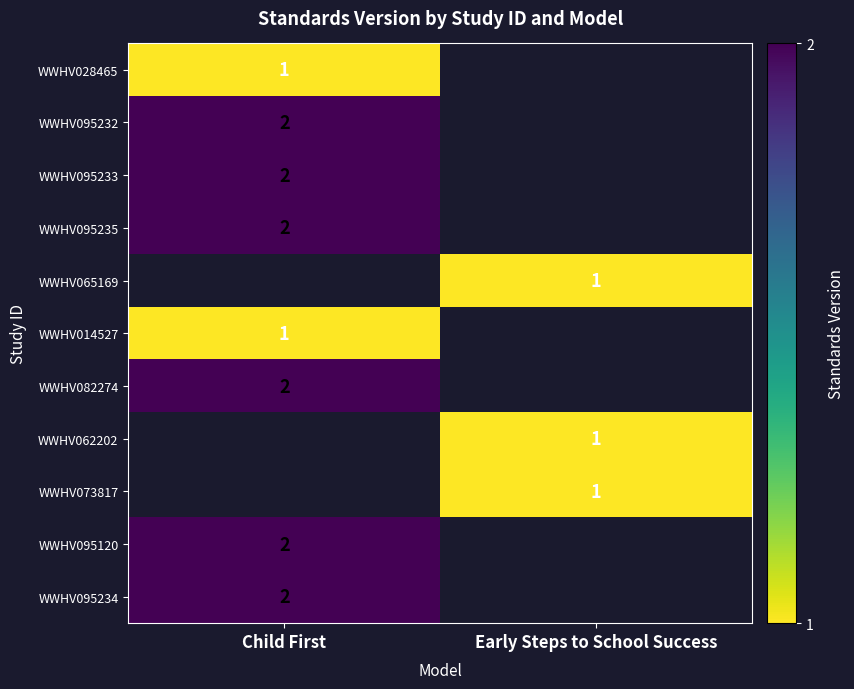

Is it true that WWHV095234 equals 1 at Child First?

False